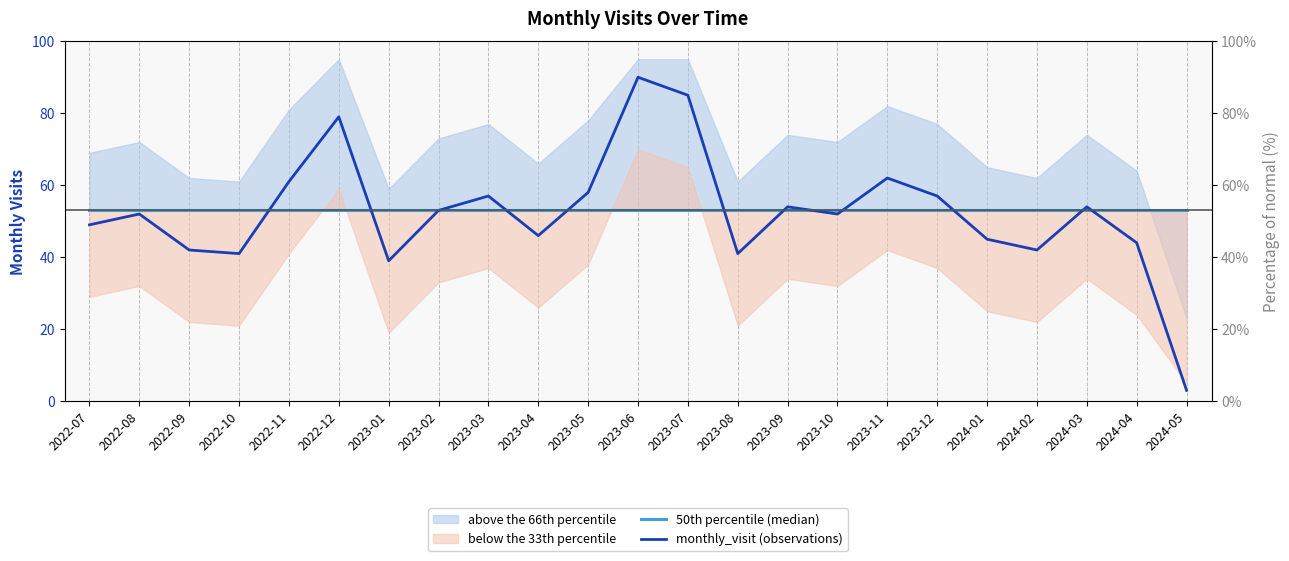

Reading right to left, what are all the values shown in this chart?

50th percentile (median): 53	53	53	53	53	53	53	53	53	53	53	53	53	53	53	53	53	53	53	53	53	53	53
monthly_visit (observations): 3	44	54	42	45	57	62	52	54	41	85	90	58	46	57	53	39	79	61	41	42	52	49